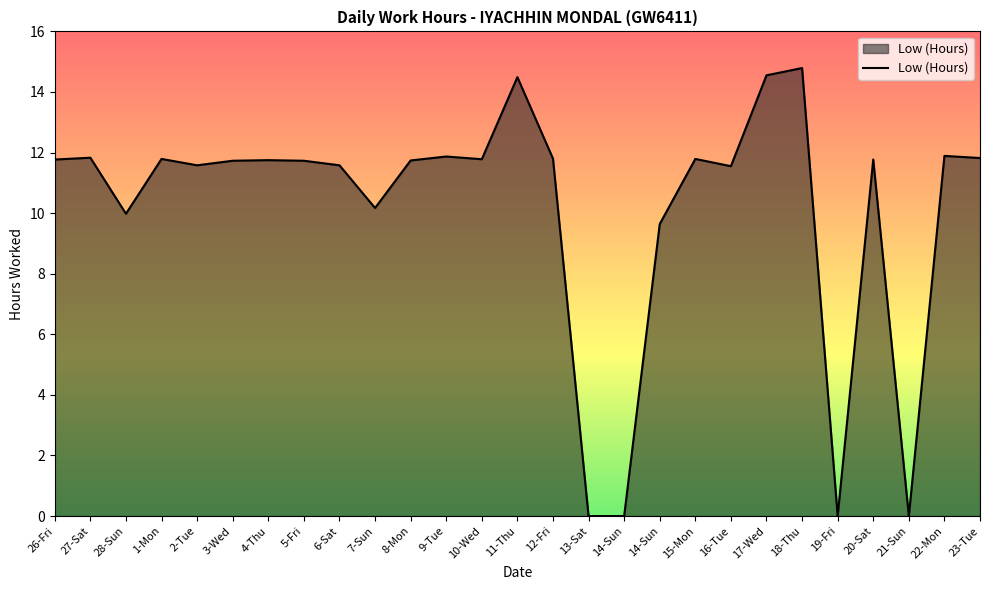

What is the average value?

10.1